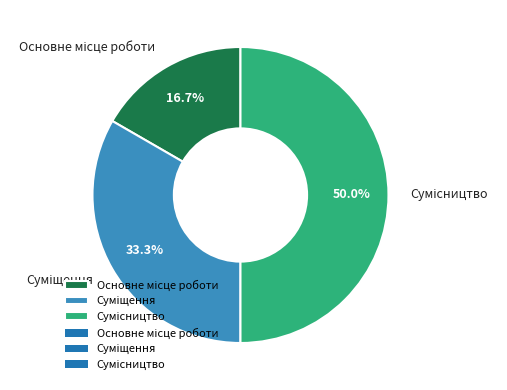

Which category has the smallest portion of the pie?

Основне місце роботи